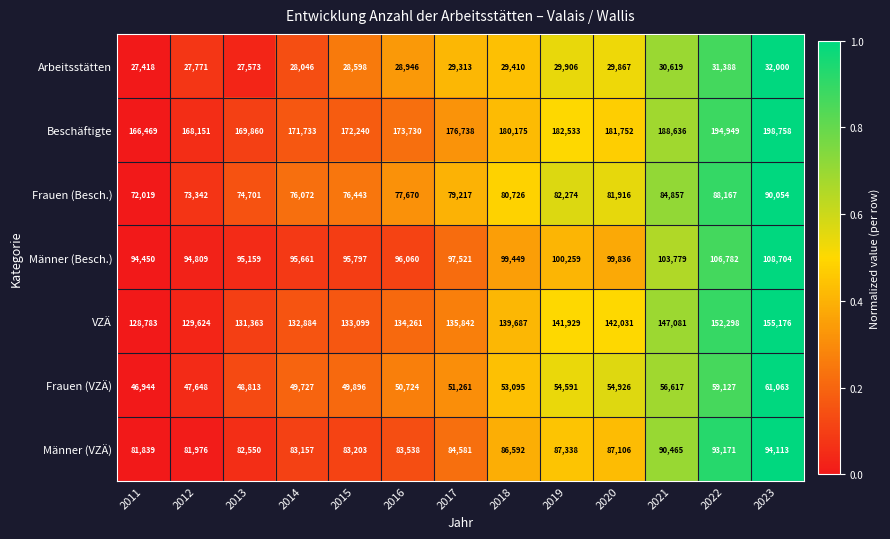

The VZÄ series shows 155176 at 2023. True or false?

True